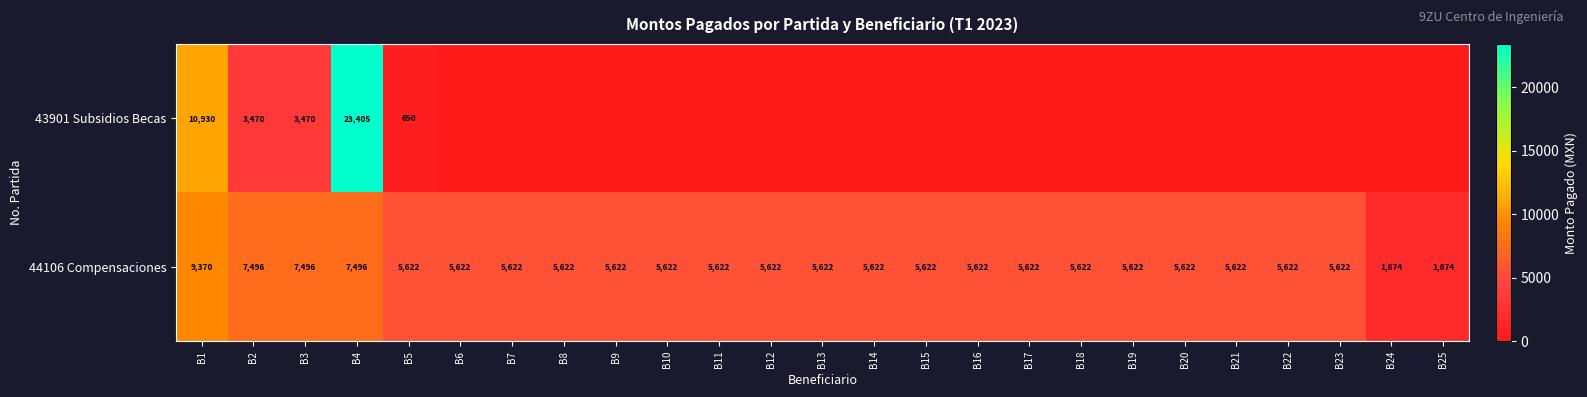

At which category does the chart reach its minimum across all series?

B6